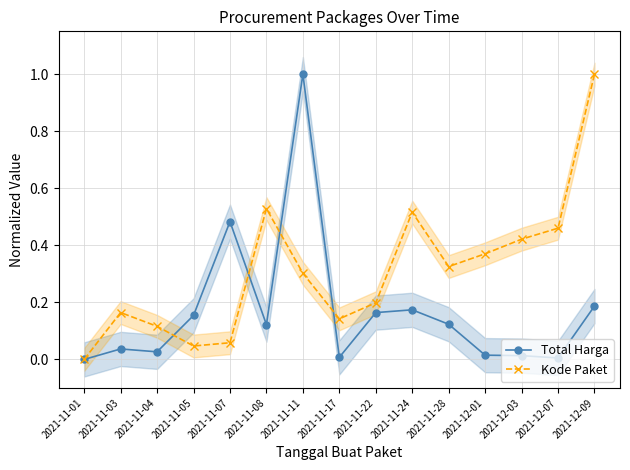

Does the chart have visible grid lines?

Yes